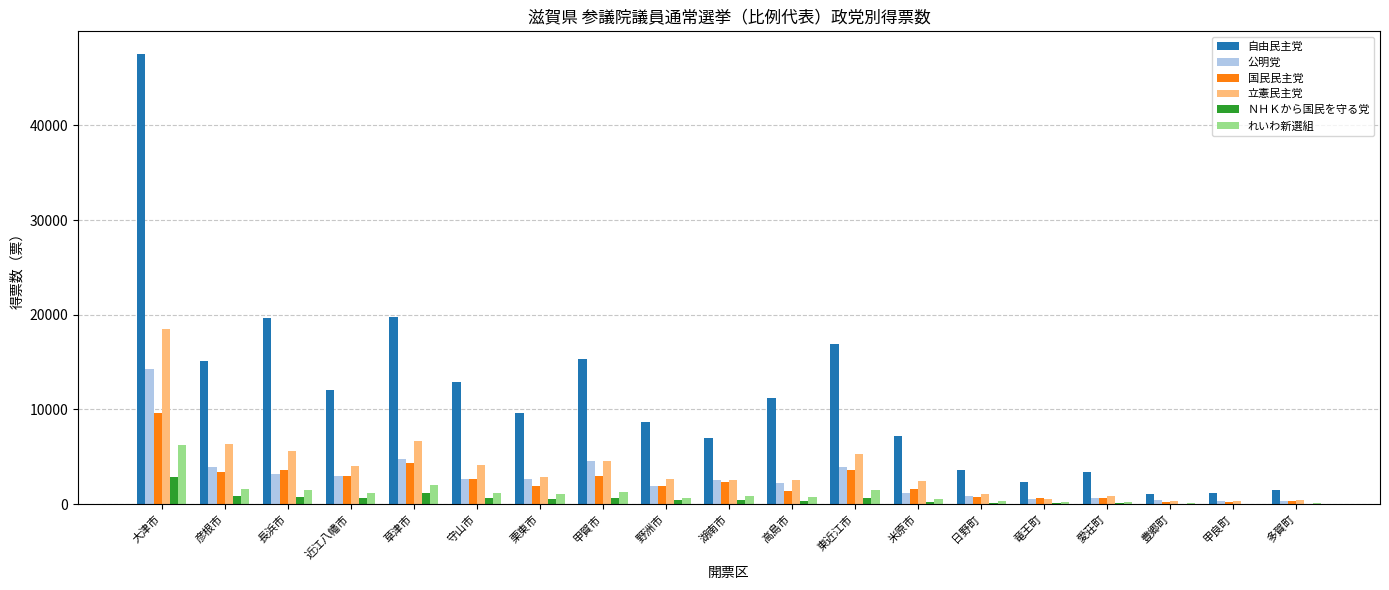

What are all the series names shown in the legend?

自由民主党, 公明党, 国民民主党, 立憲民主党, ＮＨＫから国民を守る党, れいわ新選組